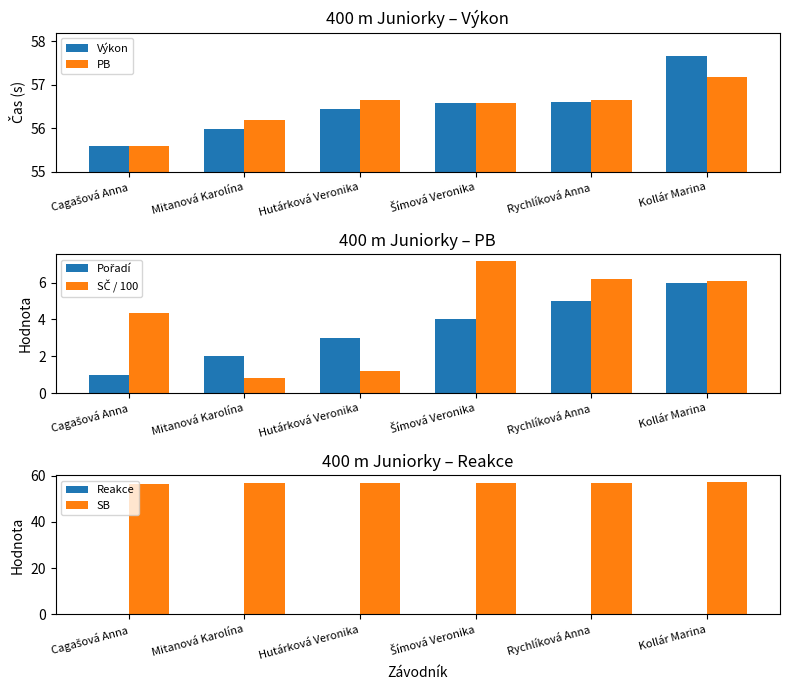

What are all the series names shown in the legend?

Výkon, PB, Pořadí, SČ / 100, Reakce, SB